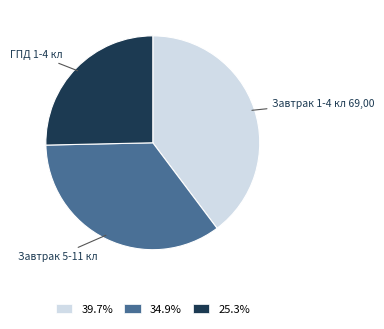

The Завтрак 1-4 кл 69,00 slice represents 53% of the pie. True or false?

False